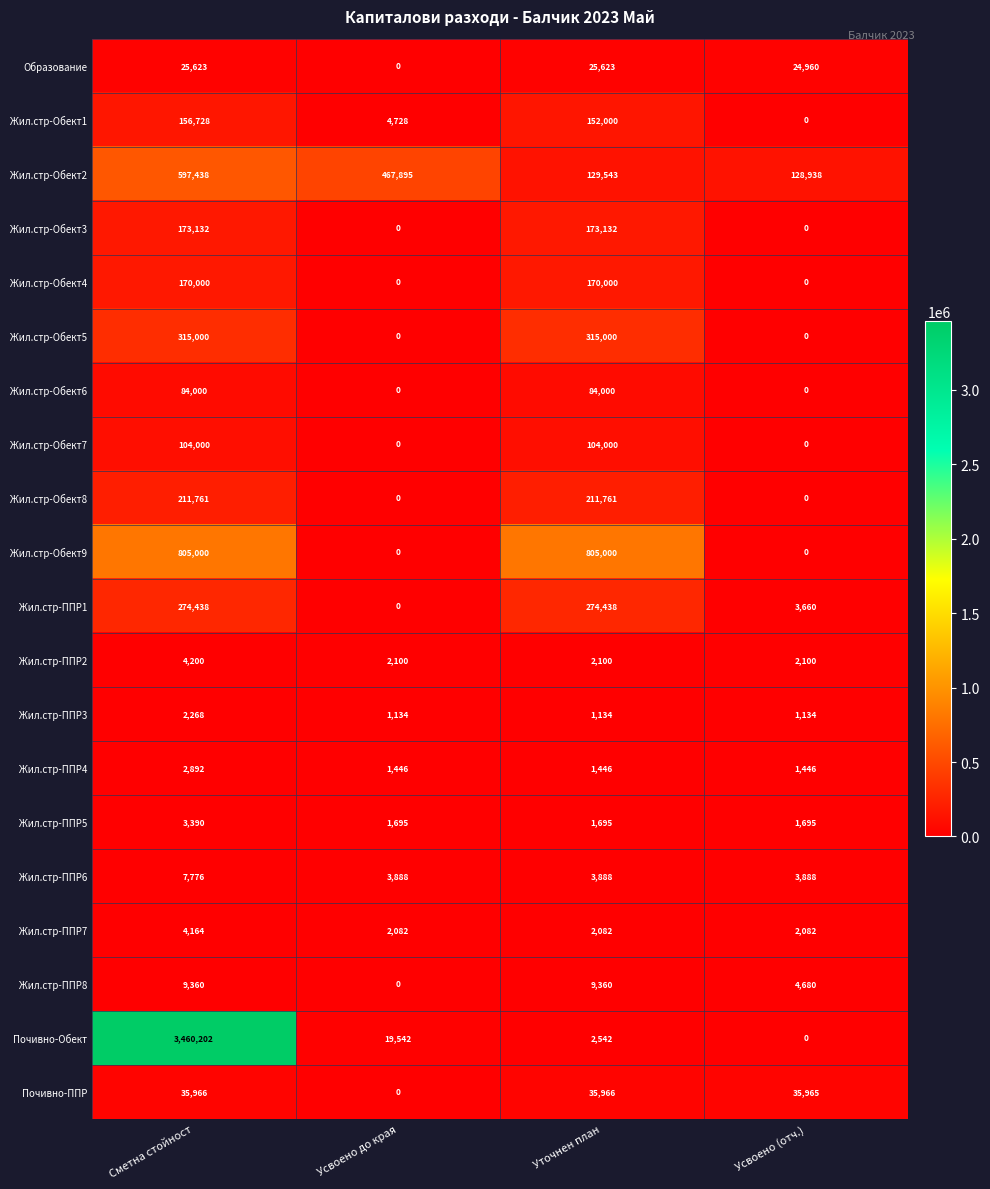

Is it true that Жил.стр-Обект6 equals 84000 at Уточнен план?

True